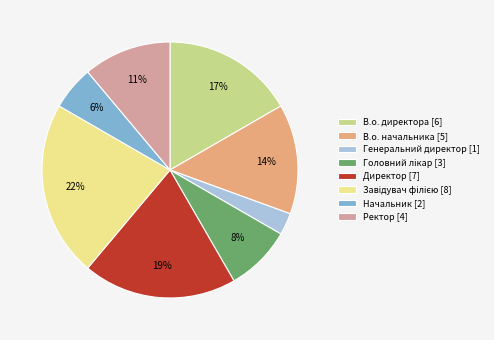

The Директор [7] slice represents 19% of the pie. True or false?

True